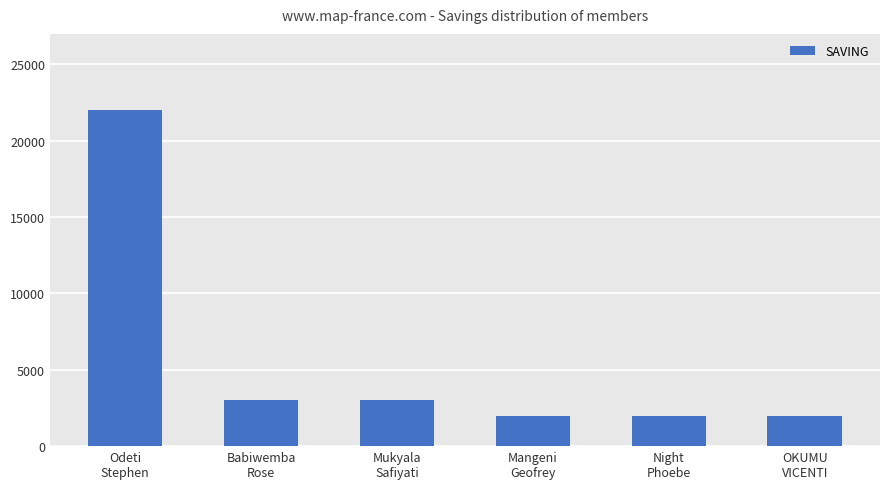

What is the average value?

5667